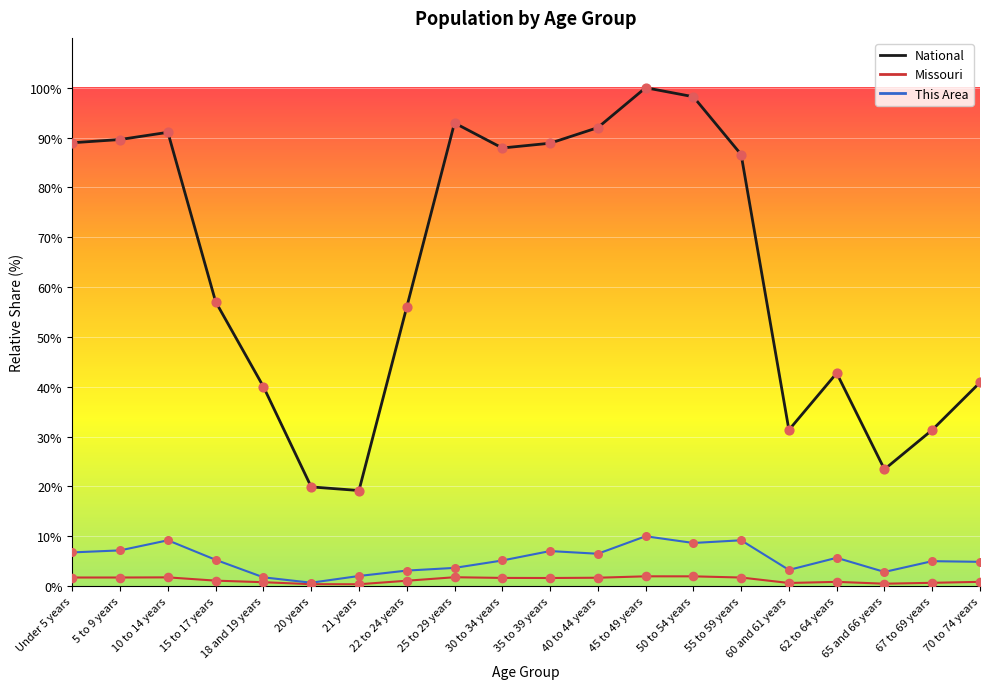

Which series reaches the minimum Y coordinate?

Missouri